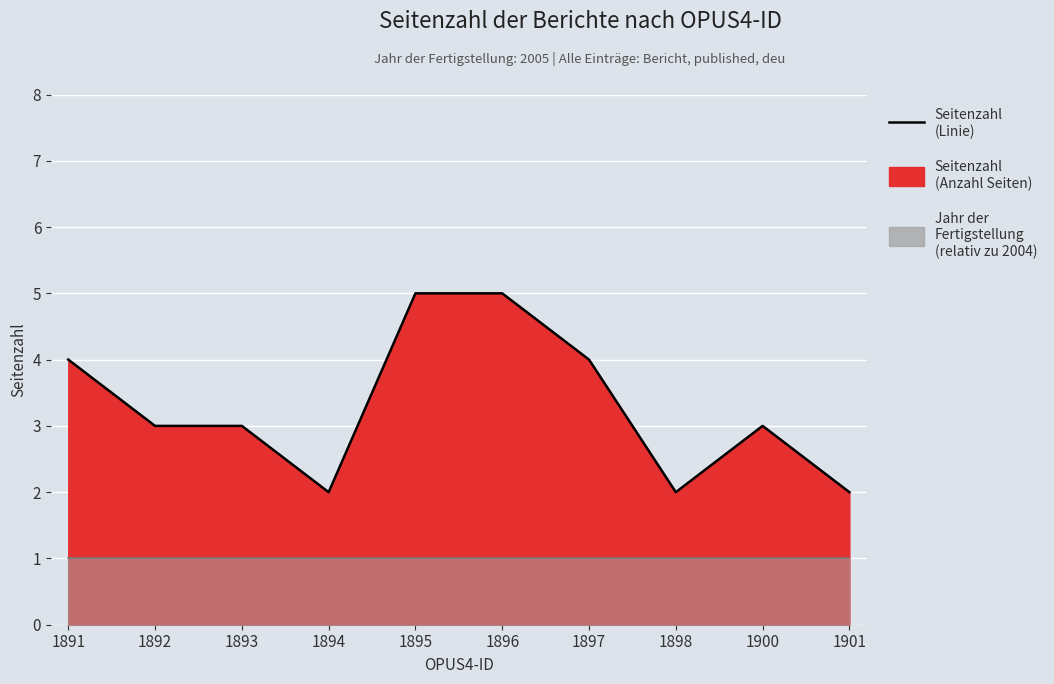

At which category does the data reach its first local valley?

1894